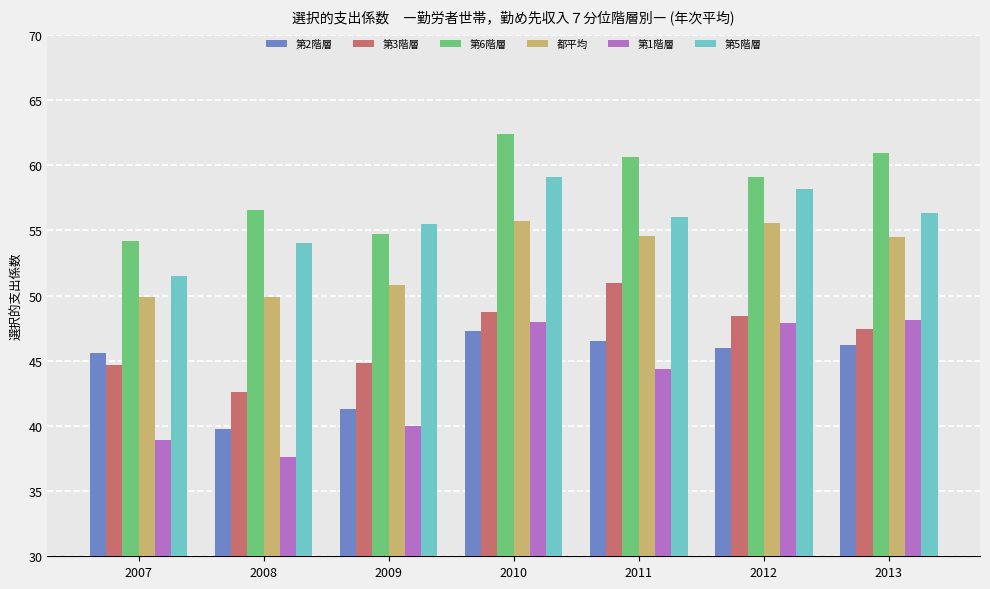

What is the total value across all series at 2007?

284.8